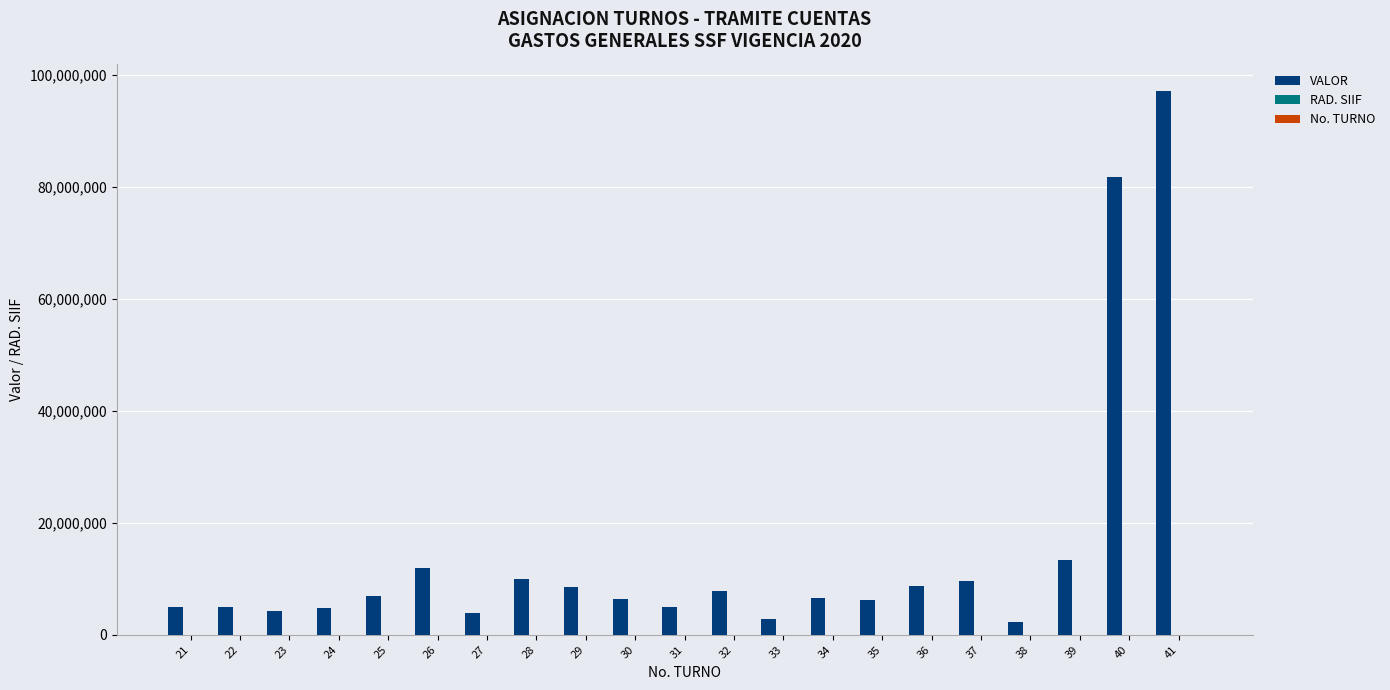

How many data points does each series have?

21